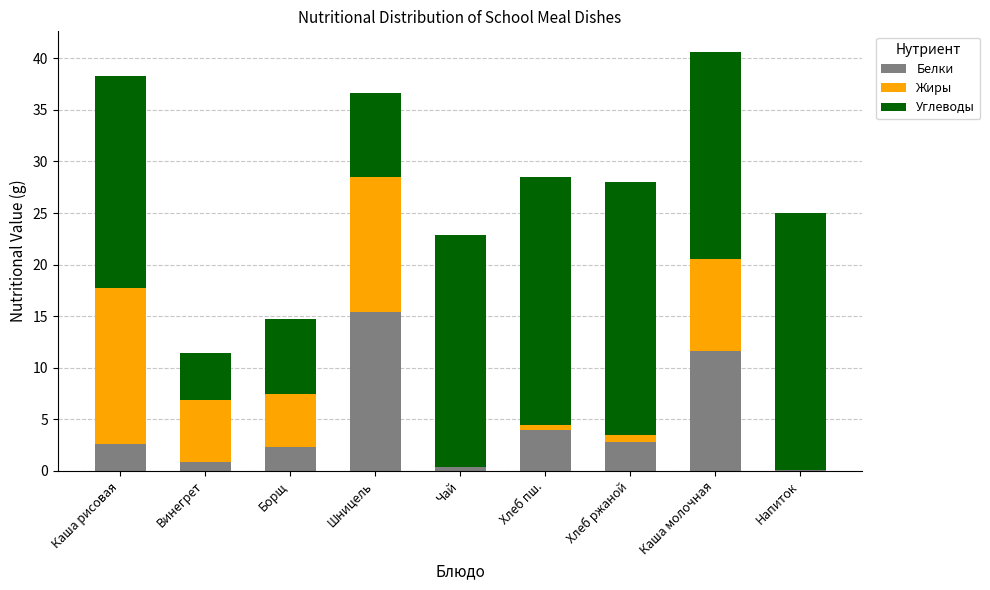

How many data points does each series have?

9